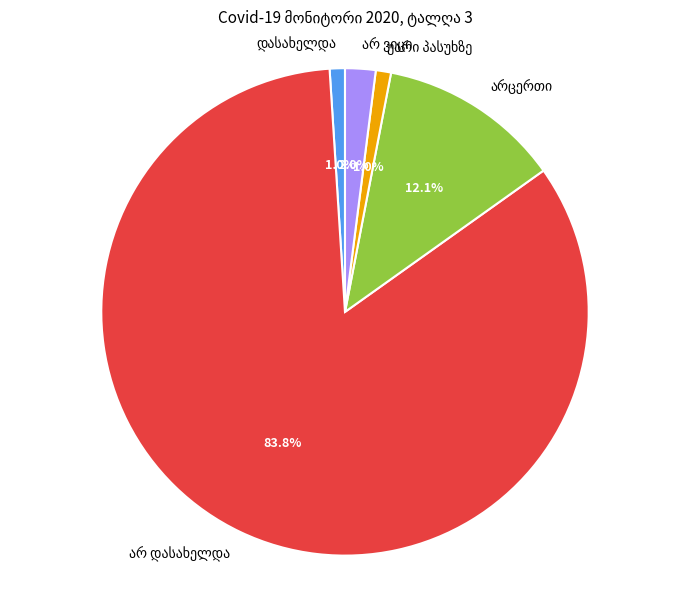

Does any single category account for the majority?

Yes